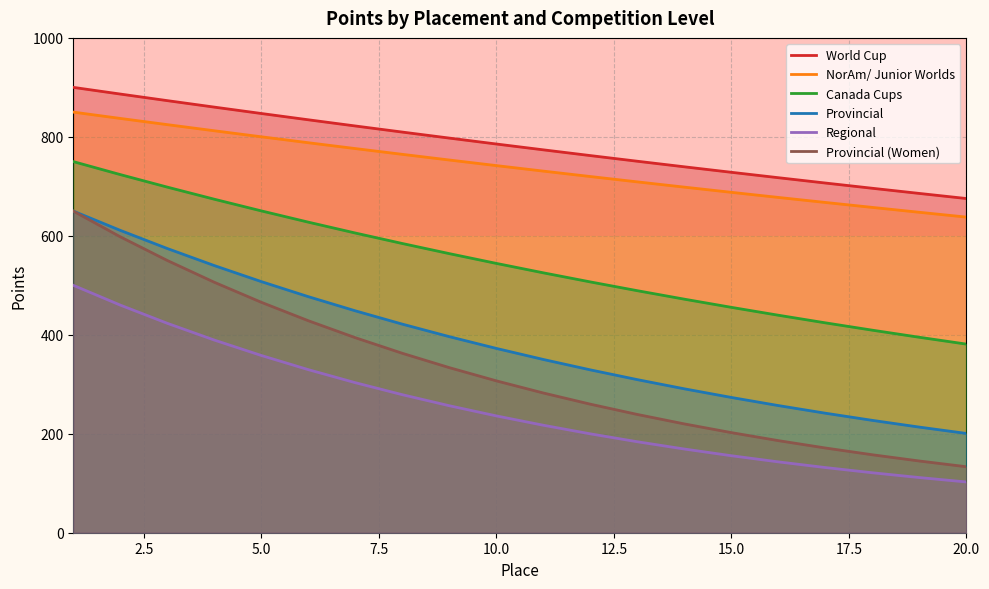

True or false: Canada Cups and Regional intersect in this chart.

False